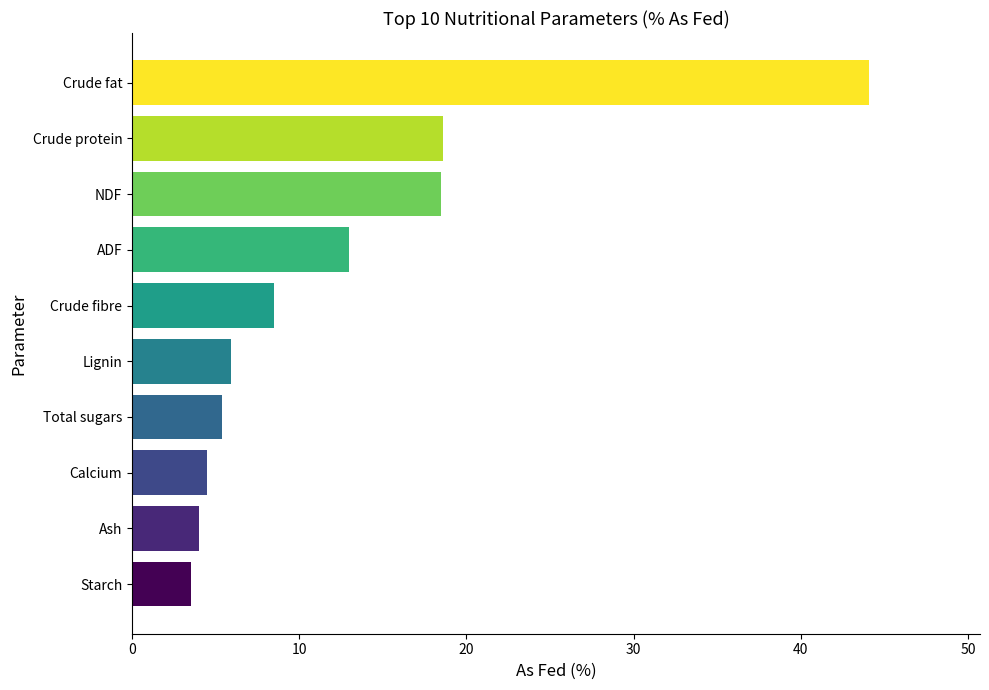

Is it true that the value at Crude fat is 70.7?

False